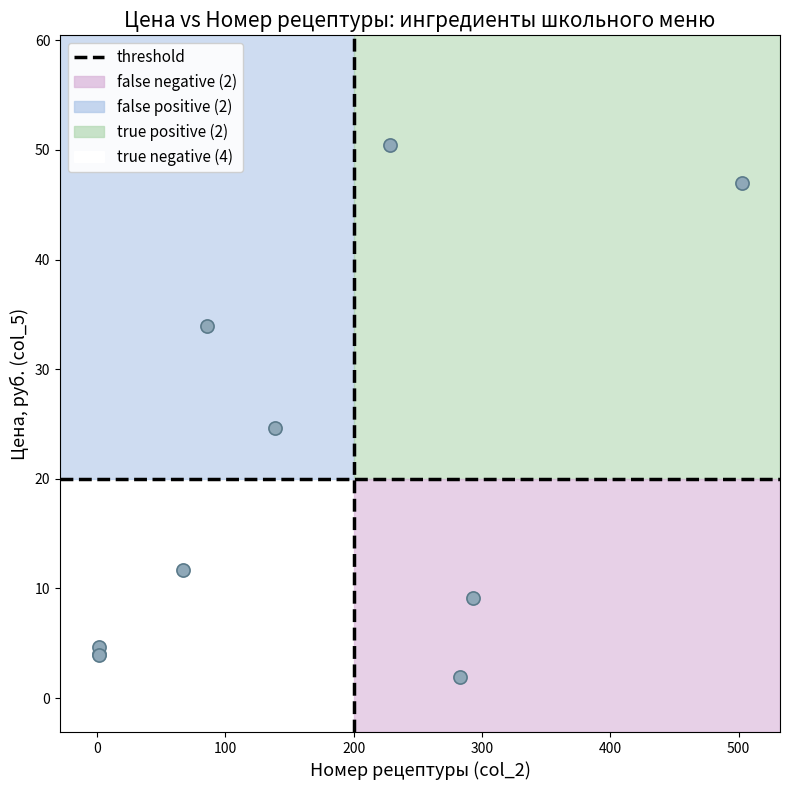

What Y value in the scatter plot is closest to 26?

24.6